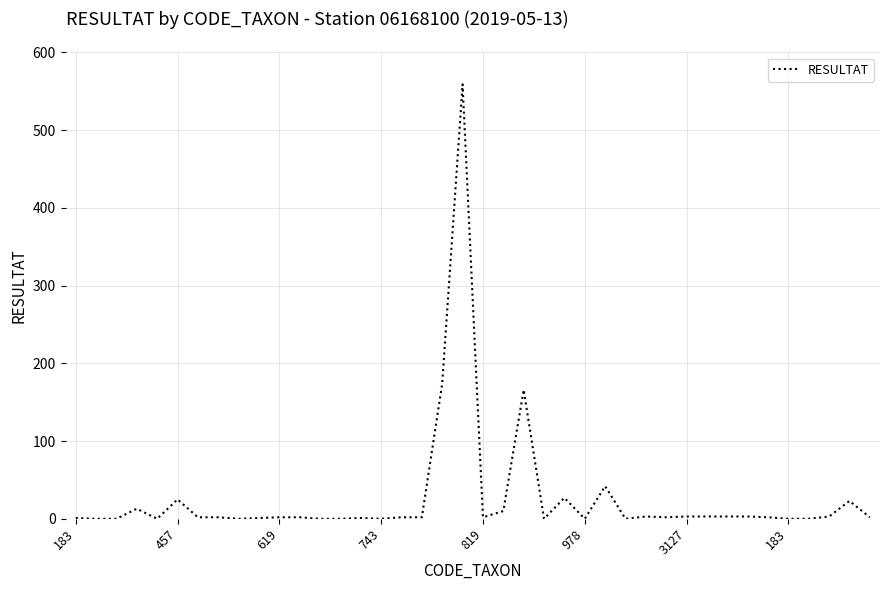

What is the greatest value displayed?

559